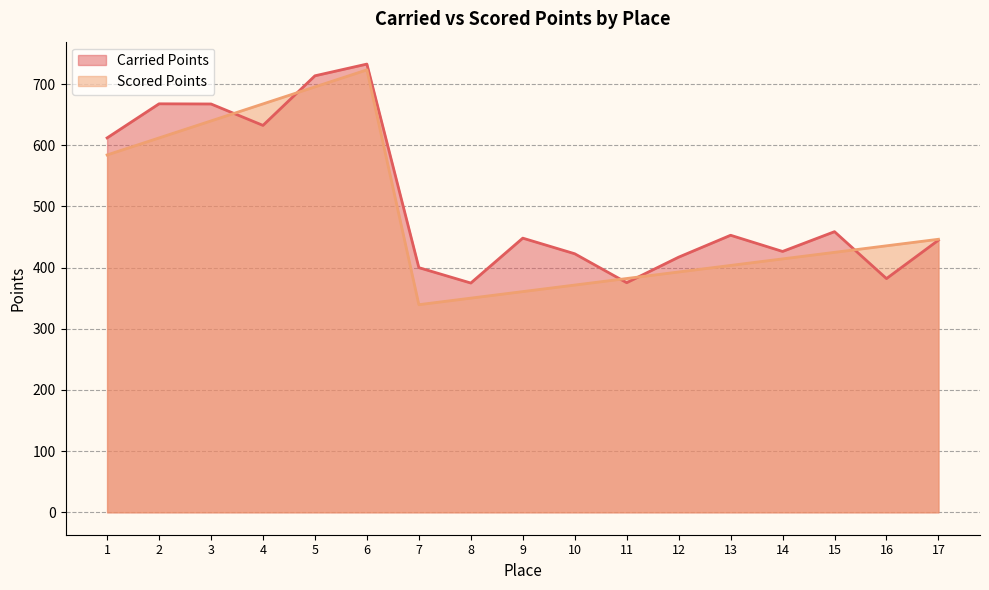

What is the difference between the second highest and second lowest values in the Carried Points series?

338.2